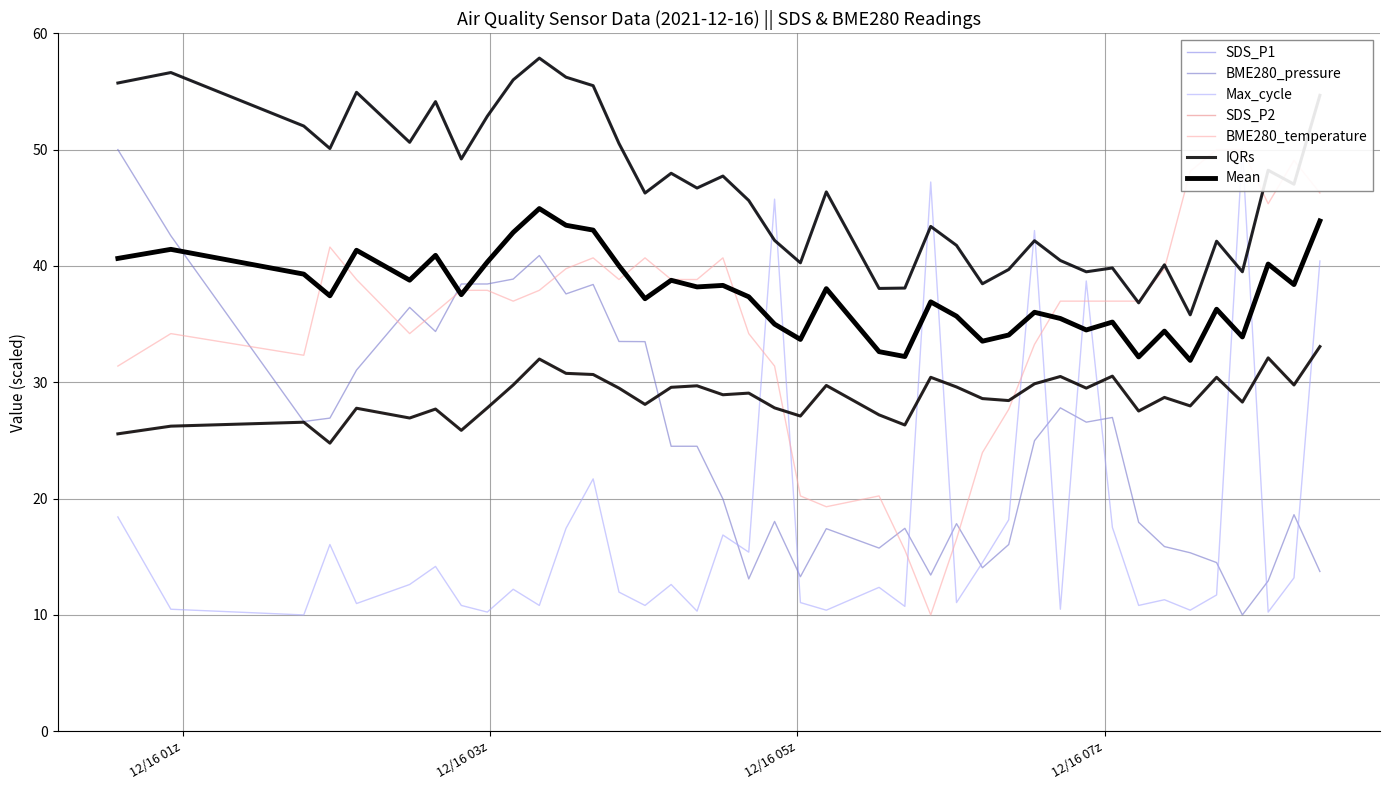

The BME280_pressure series shows 5.1 at 36. True or false?

False